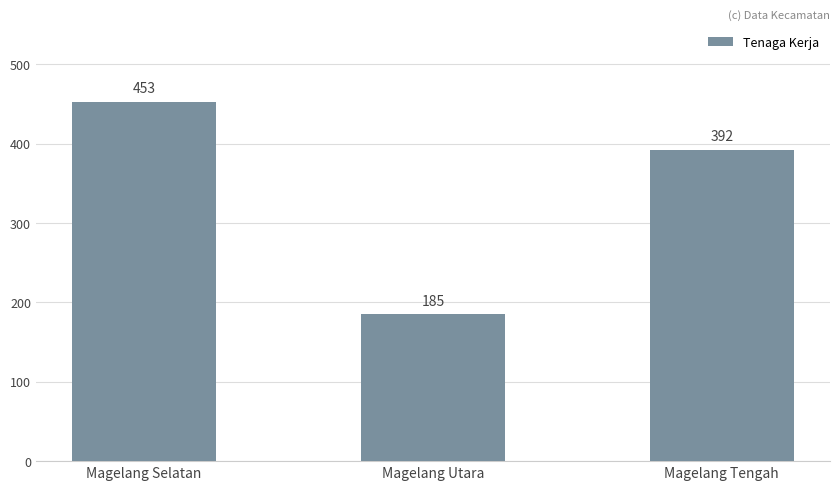

Reading right to left, what are all the values shown in this chart?

Magelang Tengah=392	Magelang Utara=185	Magelang Selatan=453